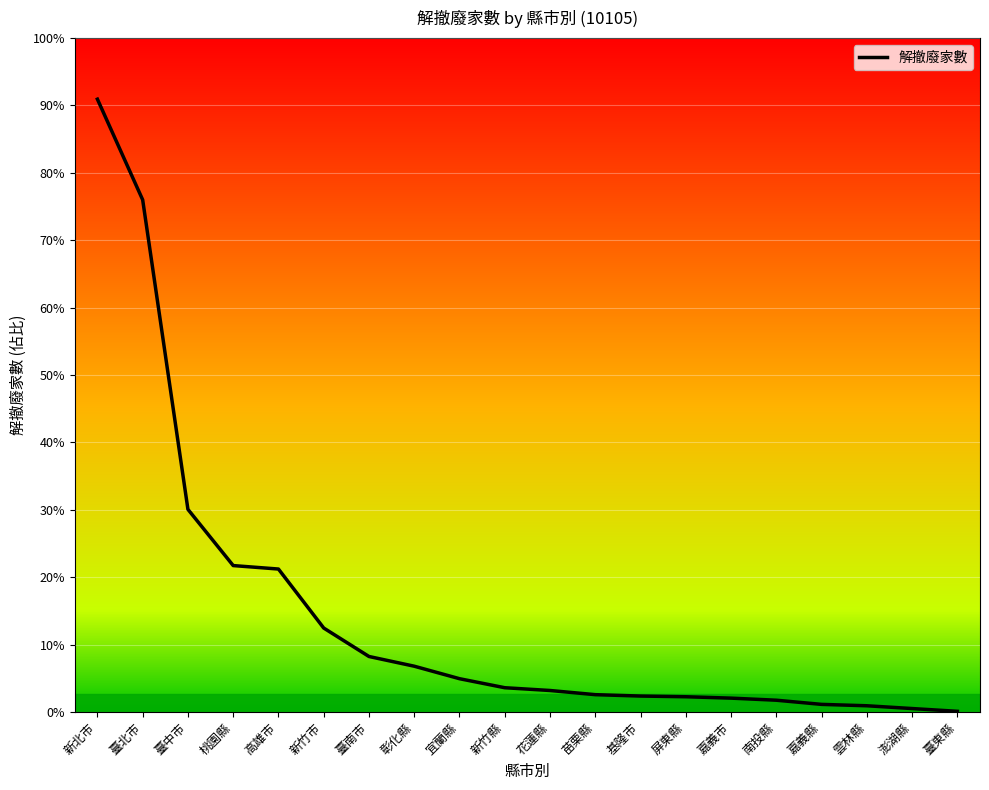

Reading left to right, transcribe all the data shown in this chart.

新北市=883	臺北市=738	臺中市=292	桃園縣=211	高雄市=206	新竹市=121	臺南市=80	彰化縣=66	宜蘭縣=48	新竹縣=35	花蓮縣=31	苗栗縣=25	基隆市=23	屏東縣=22	嘉義市=20	南投縣=17	嘉義縣=11	雲林縣=9	澎湖縣=5	臺東縣=1